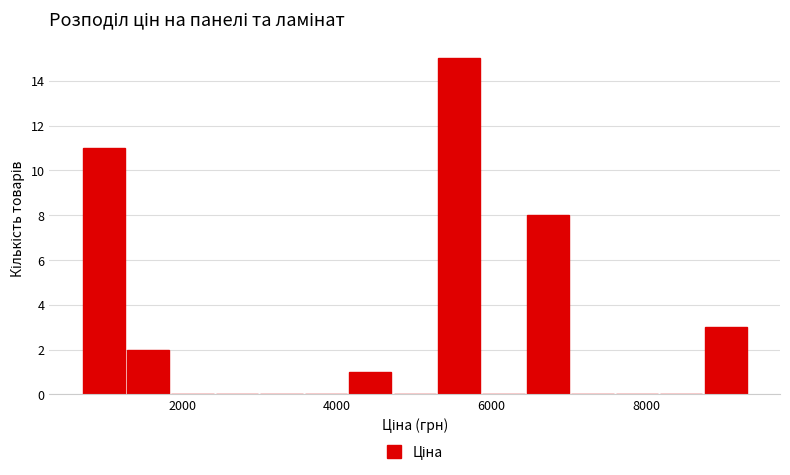

Around what value on the x-axis is the tallest bar? Give the approximate position of its centre, as read against the axis.

5600